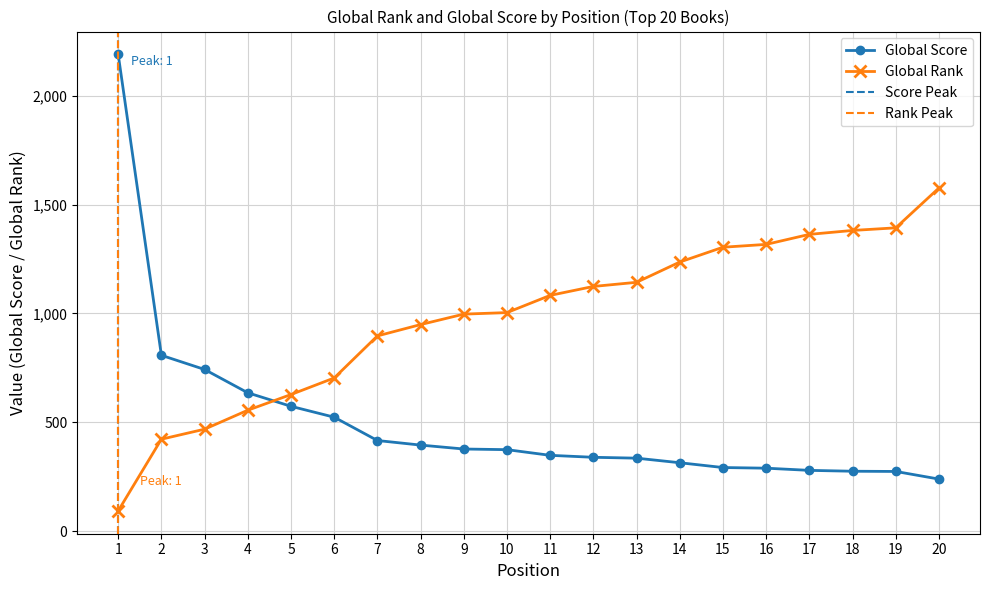

True or false: Global Rank has a value of 1829 at 18.

False